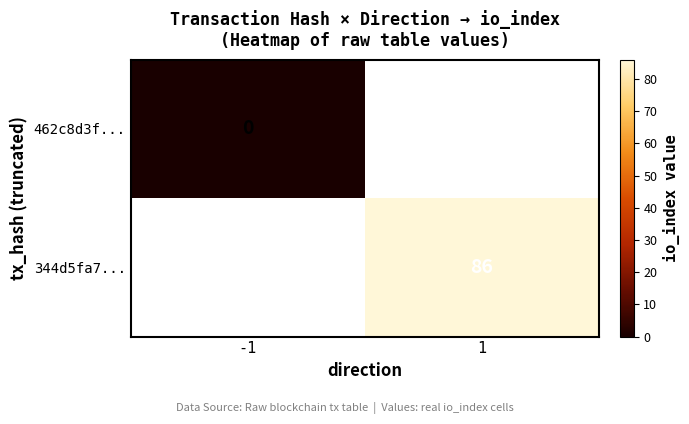

True or false: 344d5fa7... has a value of 86 at 1.

True